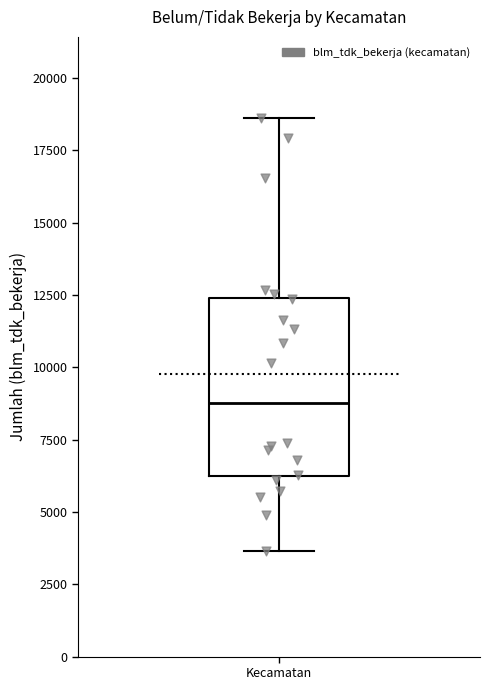

Transcribe this box plot: give where the median line is, the range the box spans, and where the two whiskers end, as read against the y-axis. The values are not printed on the chart, so give them approximately, as read against the axis.

median 9000, box 6000 to 12500, whiskers 3500 to 18500